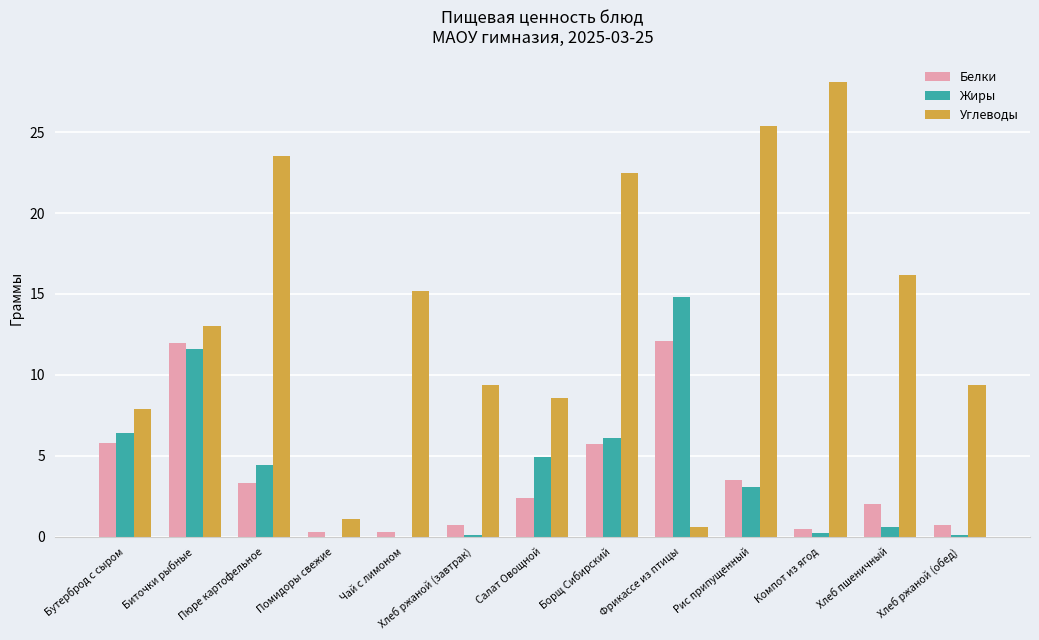

Is the value of Жиры at Бутерброд с сыром greater than the value of Углеводы at Биточки рыбные?

No